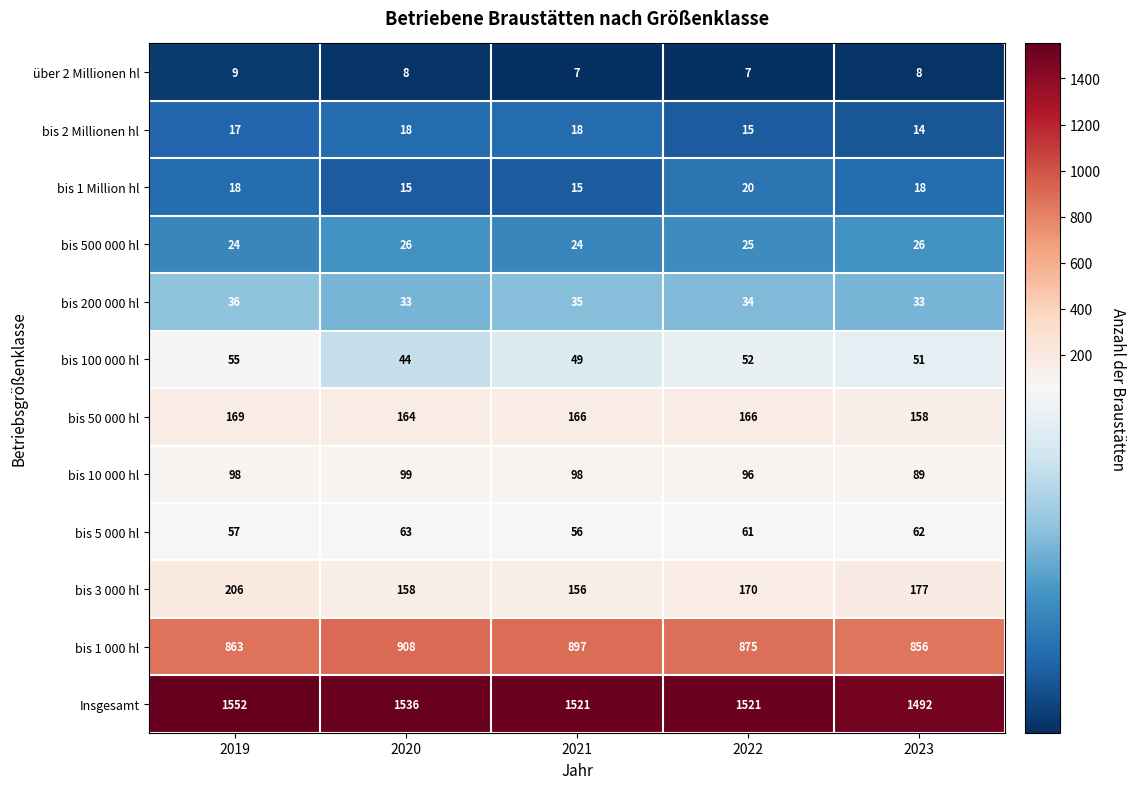

Which series changed the most between 2021 and 2023?

bis 1 000 hl